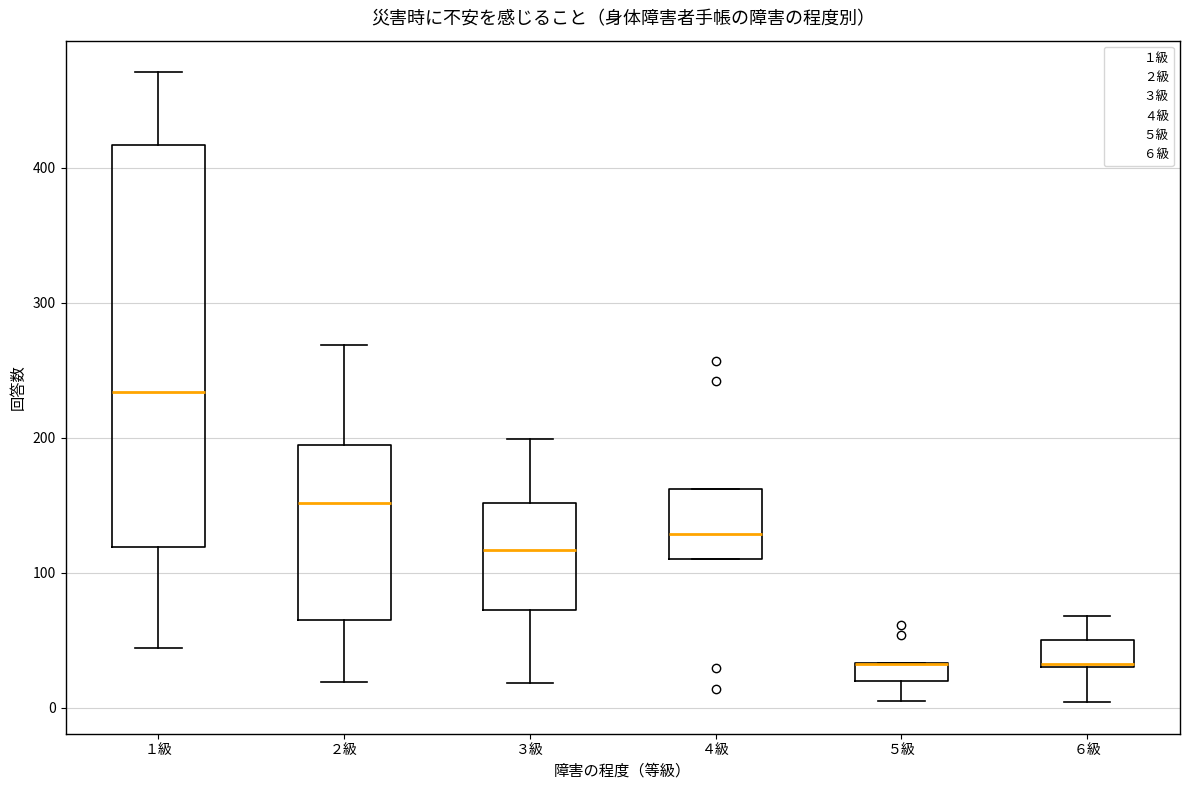

Where is the upper edge of the box for ４級 on the y-axis? The values are not printed on the chart, so give them approximately, as read against the axis.

160